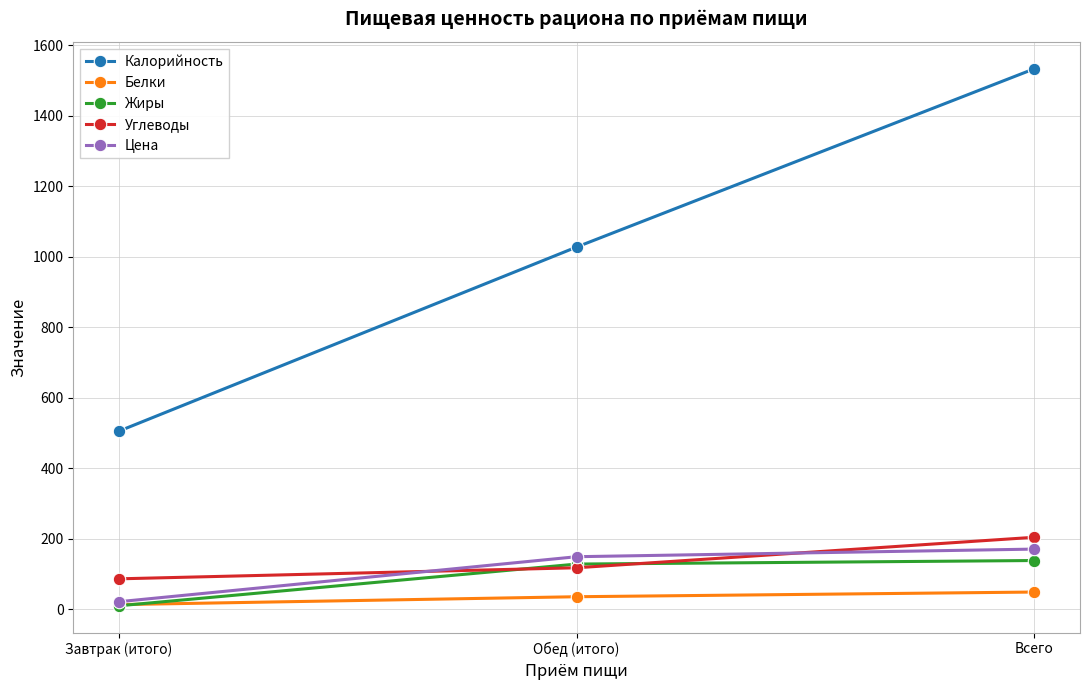

What is the minimum value shown in the chart?

10.1